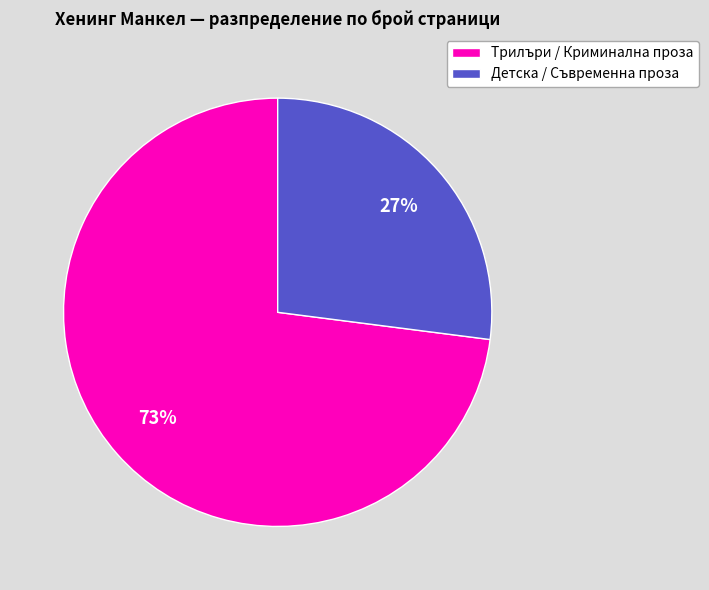

Rank the categories by value from lowest to highest.

Детска / Съвременна проза, Трилъри / Криминална проза